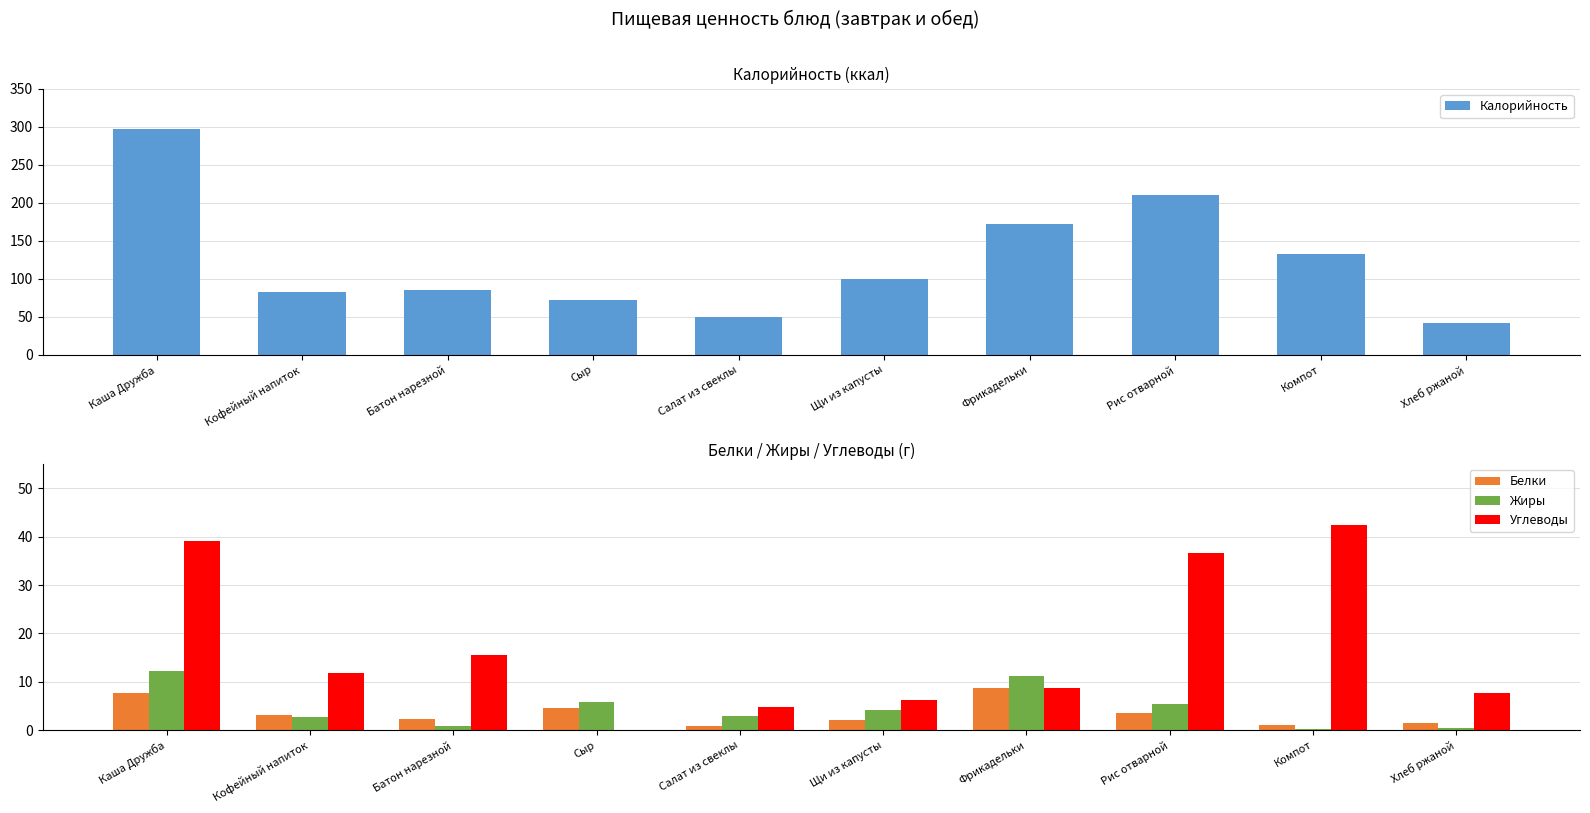

Reading left to right, extract all data points from this chart.

Калорийность: Каша Дружба=296.9	Кофейный напиток=83.3	Батон нарезной=85.8	Сыр=72.0	Салат из свеклы=50.1	Щи из капусты=99.8	Фрикадельки=171.9	Рис отварной=209.7	Компот=132.1	Хлеб ржаной=42.0
Белки: Каша Дружба=7.6	Кофейный напиток=3.2	Батон нарезной=2.2	Сыр=4.6	Салат из свеклы=0.8	Щи из капусты=2.1	Фрикадельки=8.7	Рис отварной=3.6	Компот=1.0	Хлеб ржаной=1.4
Жиры: Каша Дружба=12.2	Кофейный напиток=2.7	Батон нарезной=0.8	Сыр=5.9	Салат из свеклы=3.0	Щи из капусты=4.1	Фрикадельки=11.2	Рис отварной=5.4	Компот=0.3	Хлеб ржаной=0.5
Углеводы: Каша Дружба=39.1	Кофейный напиток=11.9	Батон нарезной=15.5	Сыр=0.0	Салат из свеклы=4.8	Щи из капусты=6.3	Фрикадельки=8.7	Рис отварной=36.7	Компот=42.5	Хлеб ржаной=7.8